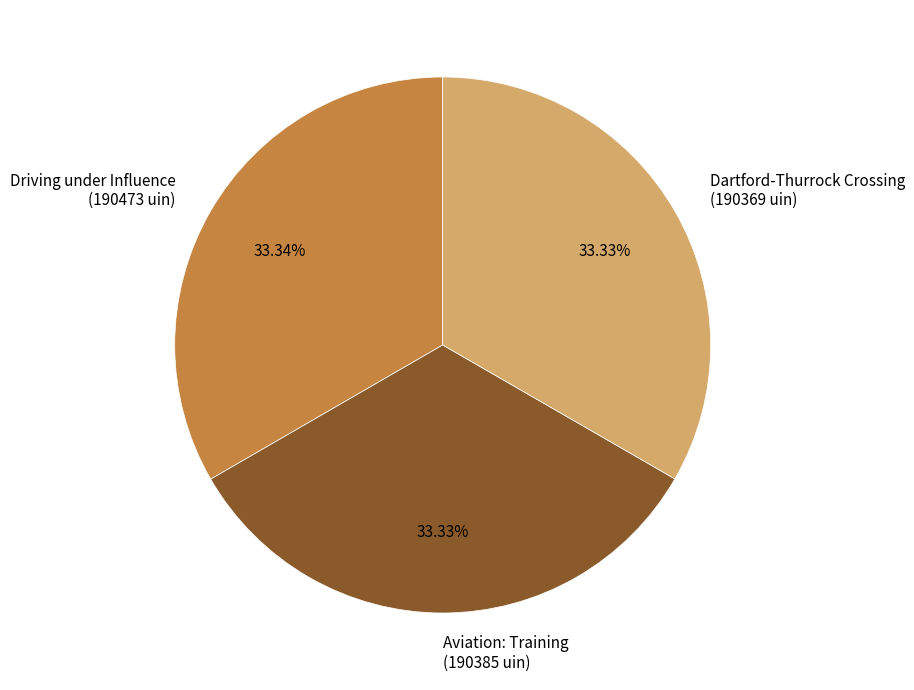

Does Driving under Influence (190473 uin) account for over 50% of the chart?

No